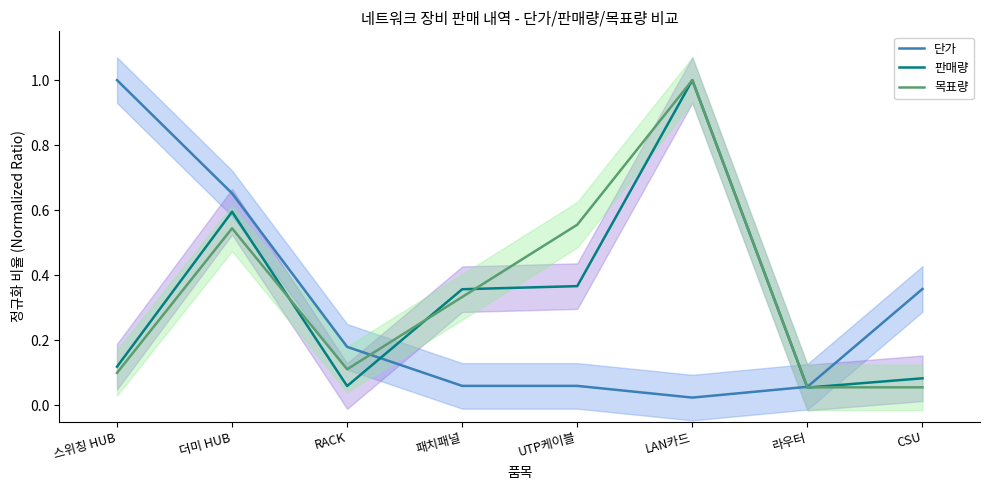

At how many categories does at least one series exceed 0?

8